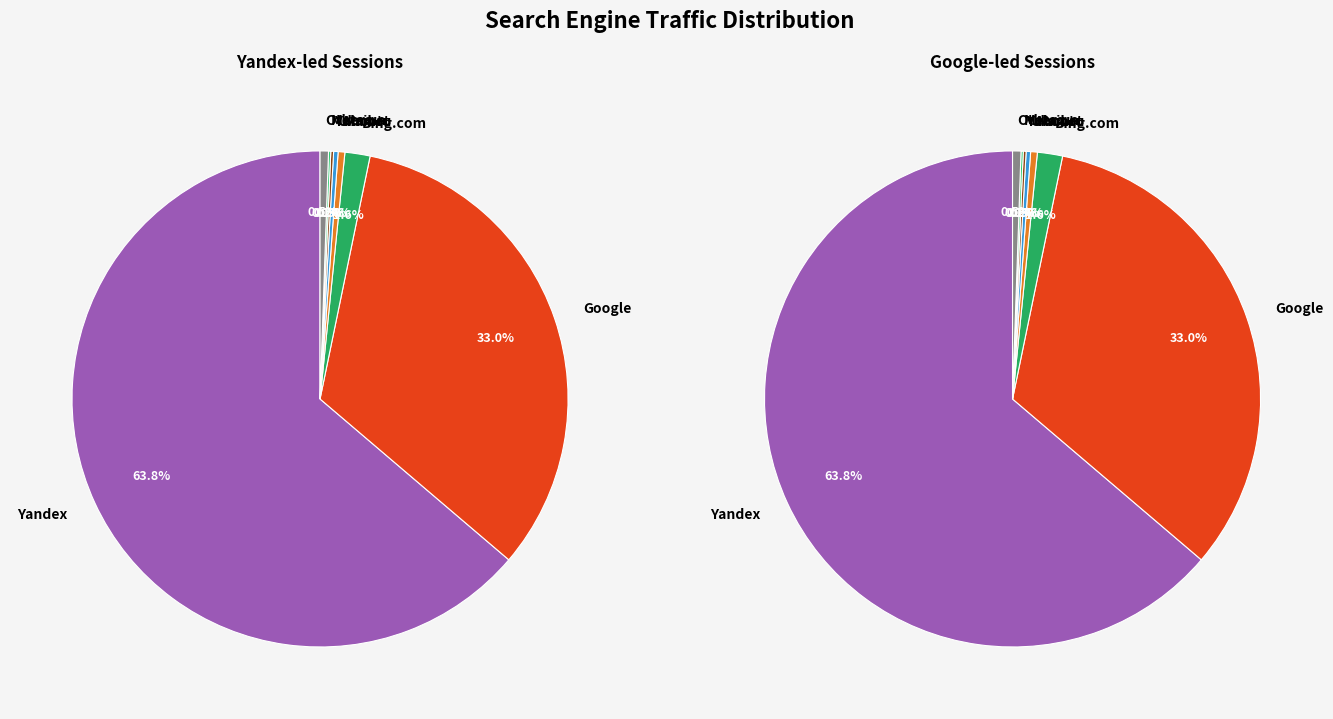

What portion of the pie excludes Nigma?

99.9%